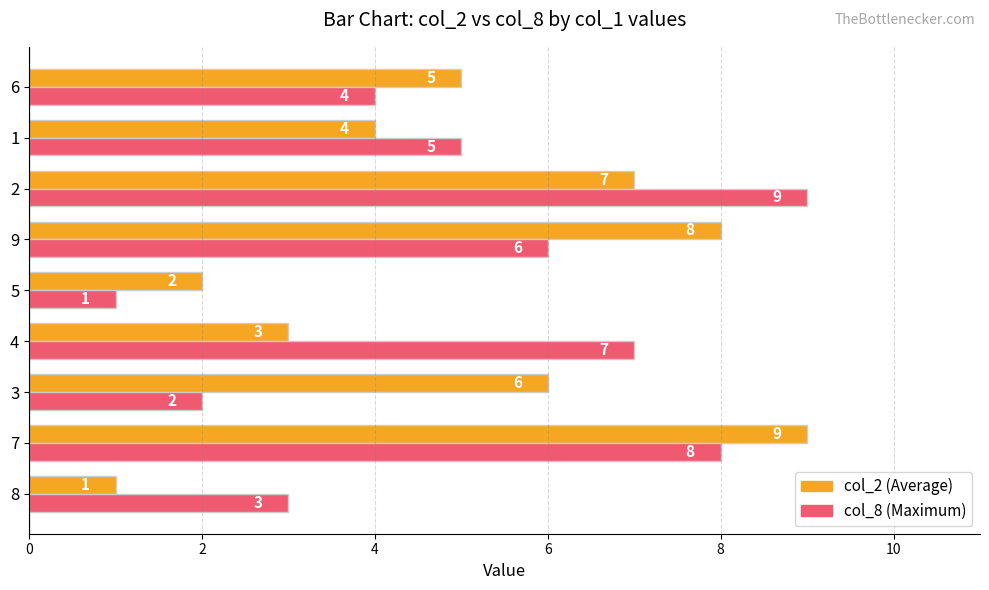

At which category is the sum across all series the highest?

7